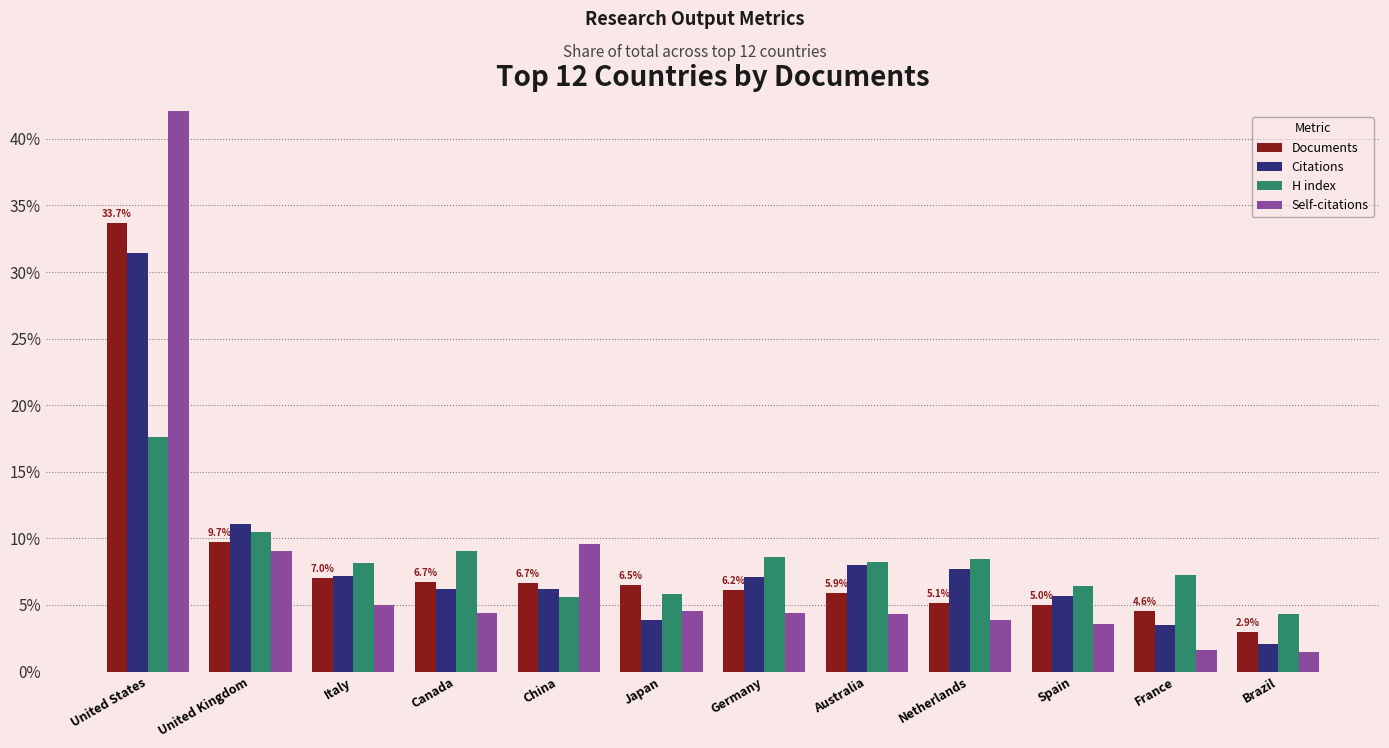

Where does the Documents series first go above 6?

United States